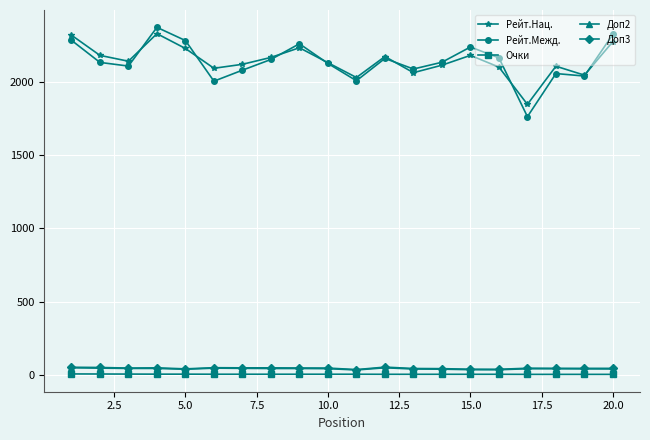

Which series has the largest range (max minus min)?

Рейт.Межд.